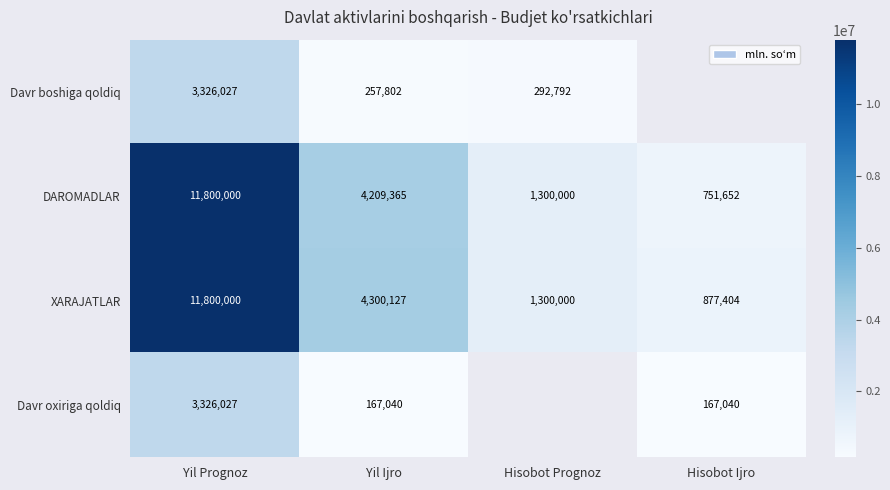

Which has a higher value, Hisobot Ijro or Hisobot Prognoz?

Hisobot Prognoz